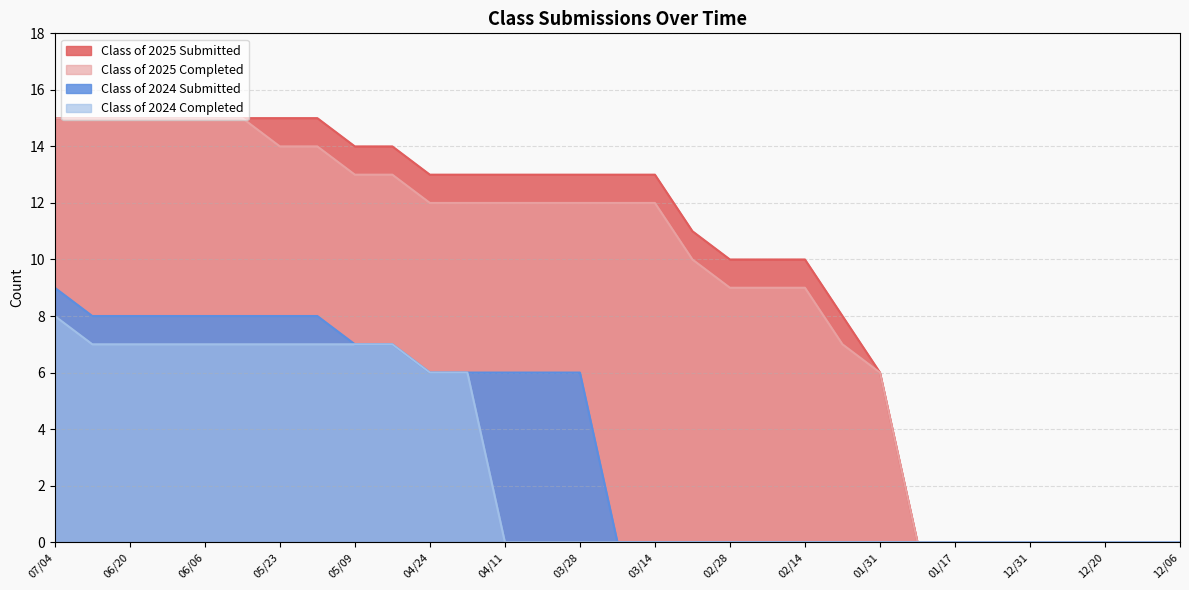

At which label does Class of 2025 Completed first exceed 12?

07/04